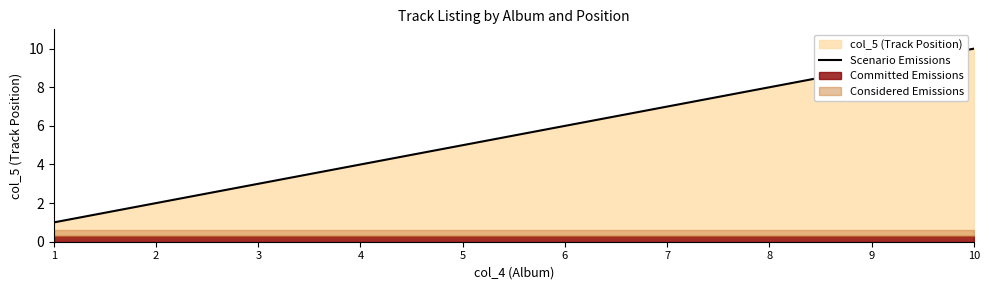

Rank the categories by value from highest to lowest.

10, 9, 8, 7, 6, 5, 4, 3, 2, 1